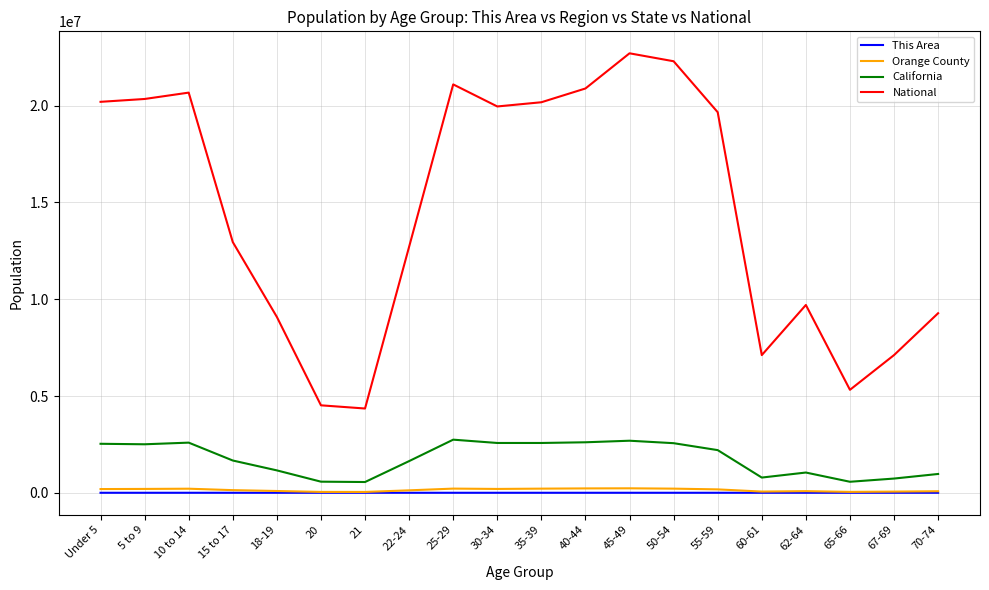

What is the sum of the California values at 55-59 and 21?

2760071